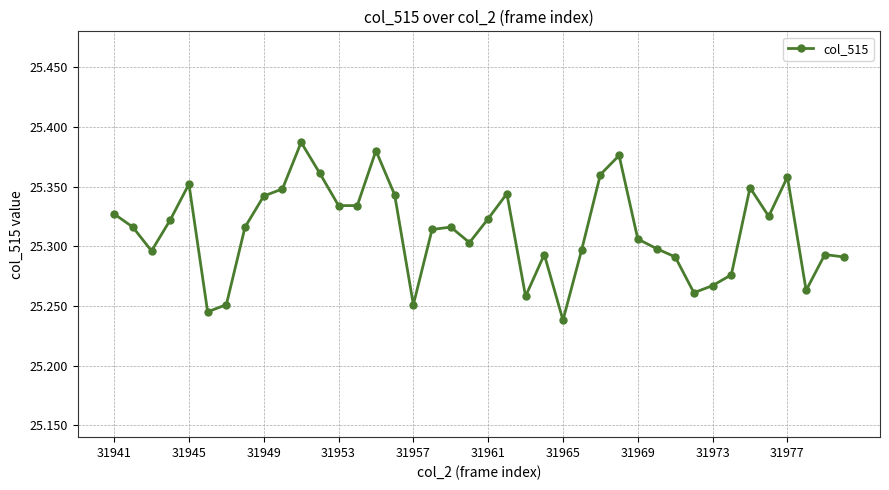

Is this an area chart (filled region under the line)?

No